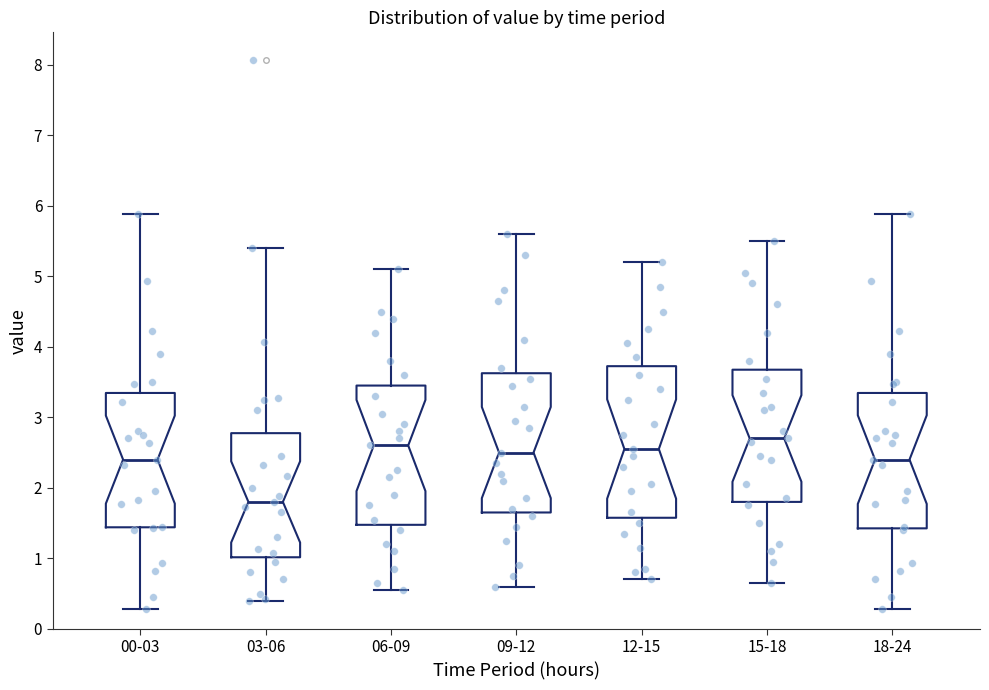

Reading left to right, read every box against the y-axis: the position of its median line, the range the box covers, and the ends of its whiskers. The values are not printed on the chart, so give them approximately, as read against the axis.

00-03: median 2.4, box 1.4 to 3.3, whiskers 0.3 to 5.9
03-06: median 1.8, box 1.0 to 2.8, whiskers 0.4 to 5.4
06-09: median 2.6, box 1.5 to 3.5, whiskers 0.6 to 5.1
09-12: median 2.5, box 1.7 to 3.6, whiskers 0.6 to 5.6
12-15: median 2.6, box 1.6 to 3.7, whiskers 0.7 to 5.2
15-18: median 2.7, box 1.8 to 3.7, whiskers 0.7 to 5.5
18-24: median 2.4, box 1.4 to 3.3, whiskers 0.3 to 5.9